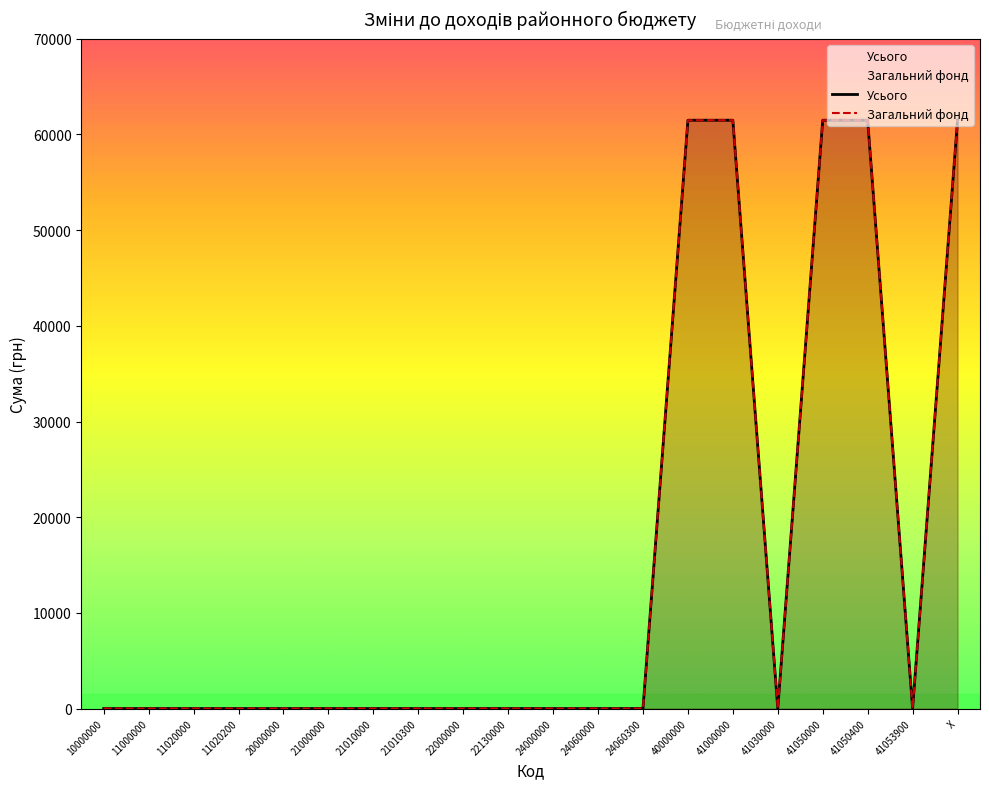

At which category is the sum across all series the highest?

40000000